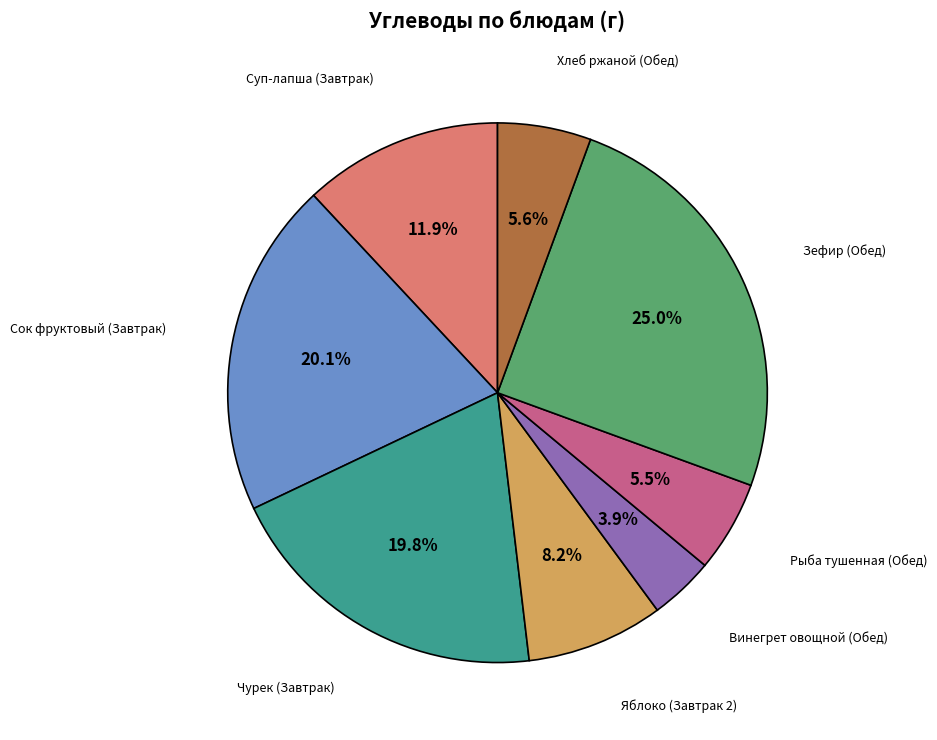

To the nearest percent, what portion does Яблоко (Завтрак 2) represent?

8%